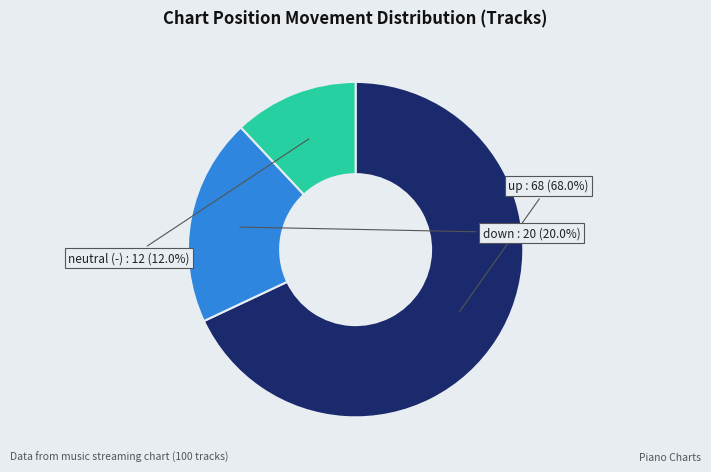

Is there any slice that represents more than half of the pie?

Yes